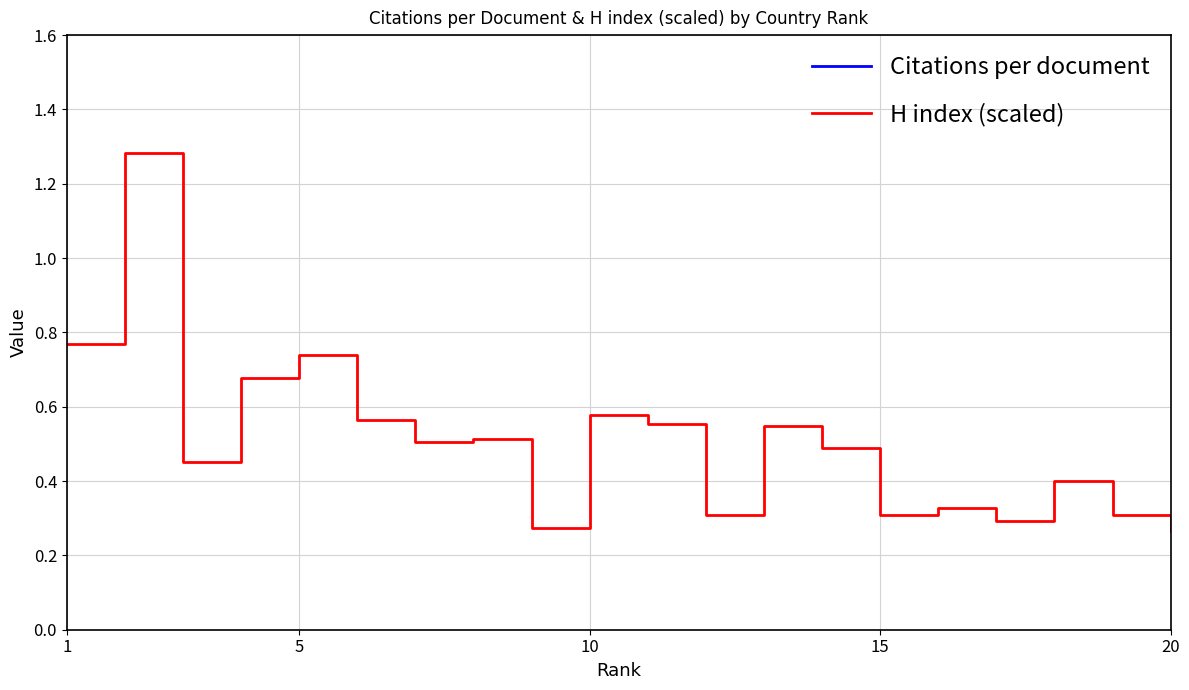

The H index (scaled) series shows 1.0 at 1. True or false?

False